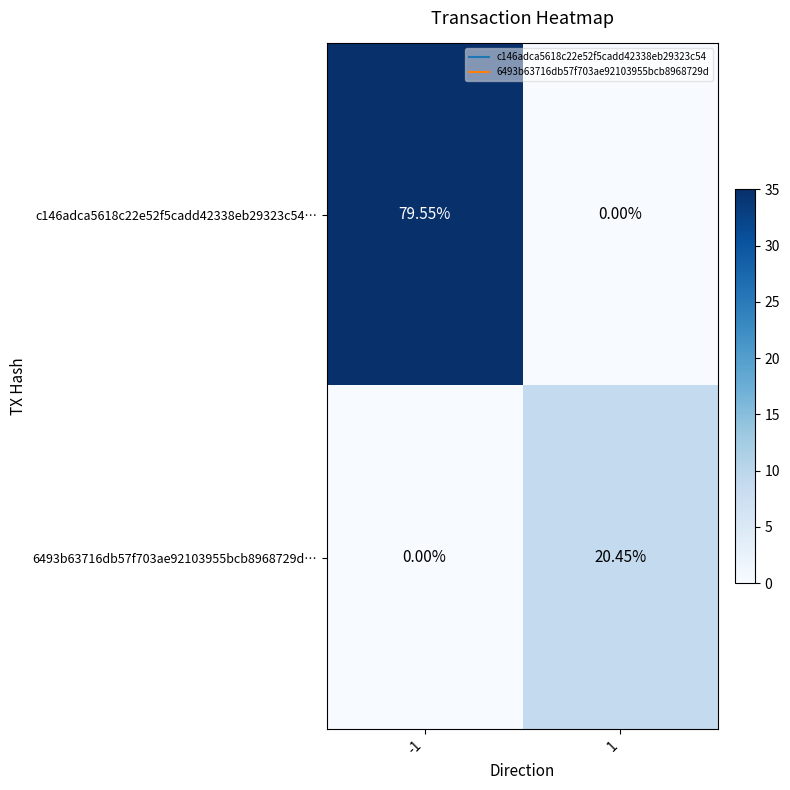

How many categories are shown in the chart?

2